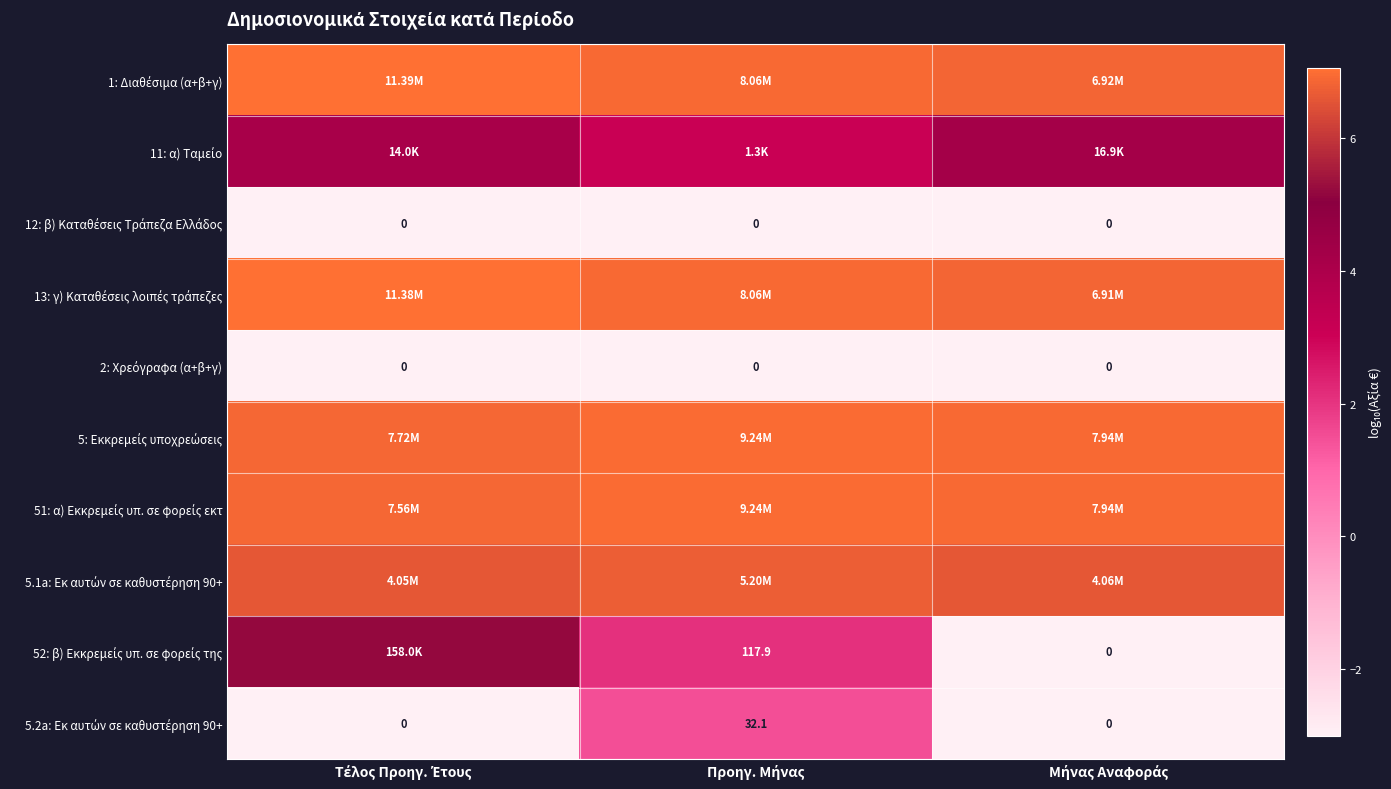

Which has a higher value, Προηγ. Μήνας or Τέλος Προηγ. Έτους?

Τέλος Προηγ. Έτους